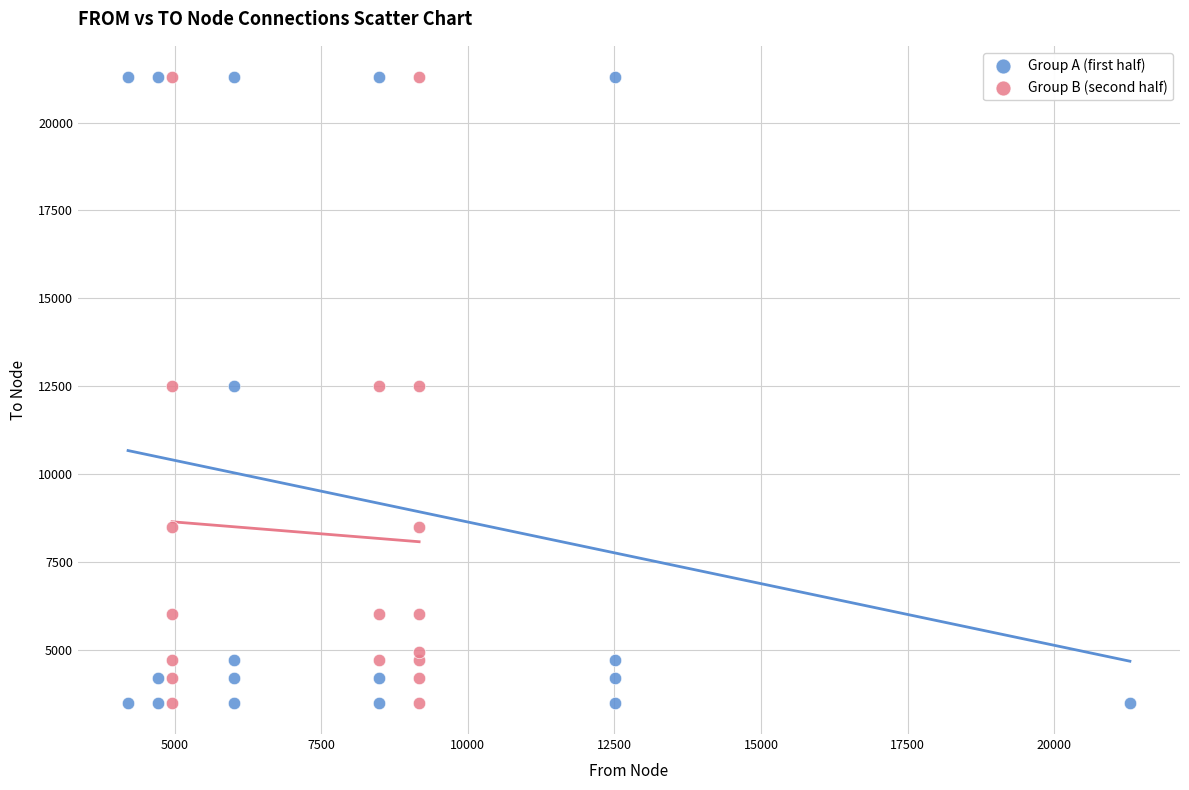

What are all the series names shown in the legend?

Group A (first half), Group B (second half)